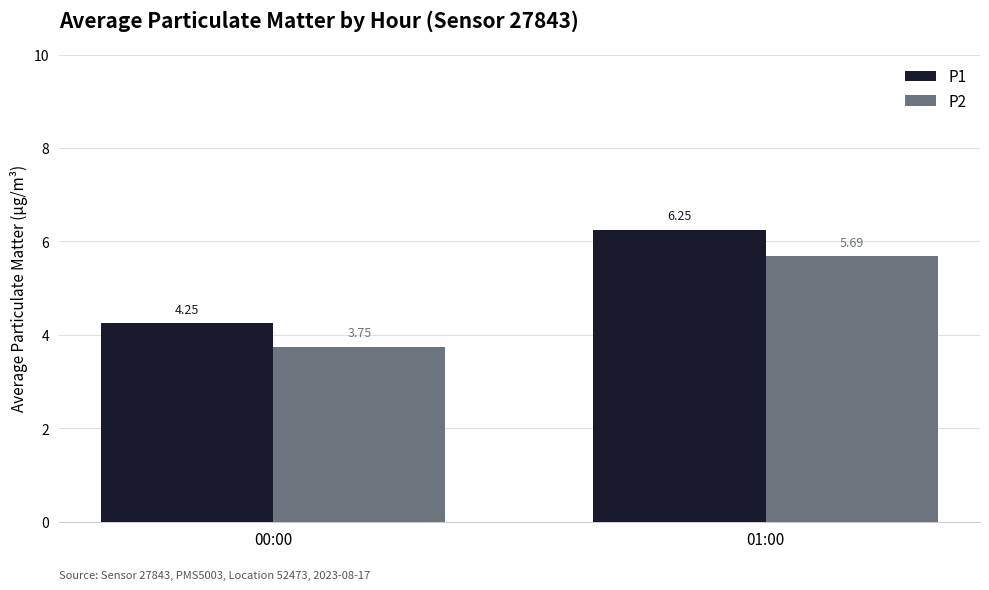

What is the difference between the maximum and minimum values in the P1 series?

2.0